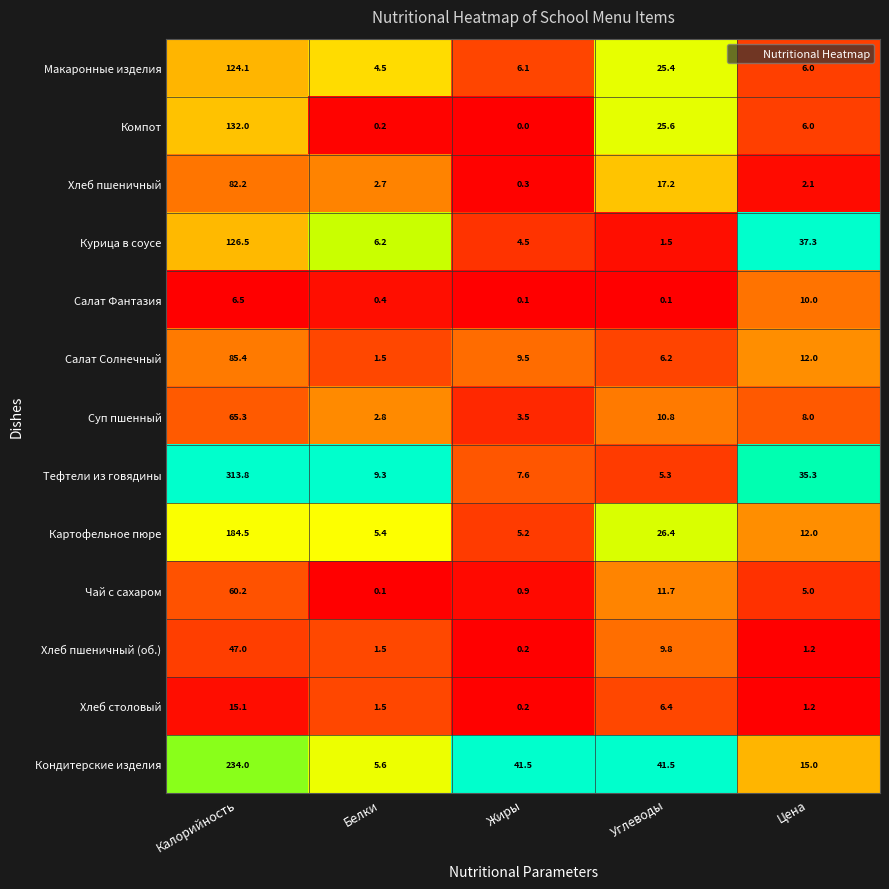

Rank the series by their maximum value, from highest to lowest.

Тефтели из говядины, Кондитерские изделия, Картофельное пюре, Компот, Курица в соусе, Макаронные изделия, Салат Солнечный, Хлеб пшеничный, Суп пшенный, Чай с сахаром, Хлеб пшеничный (об.), Хлеб столовый, Салат Фантазия